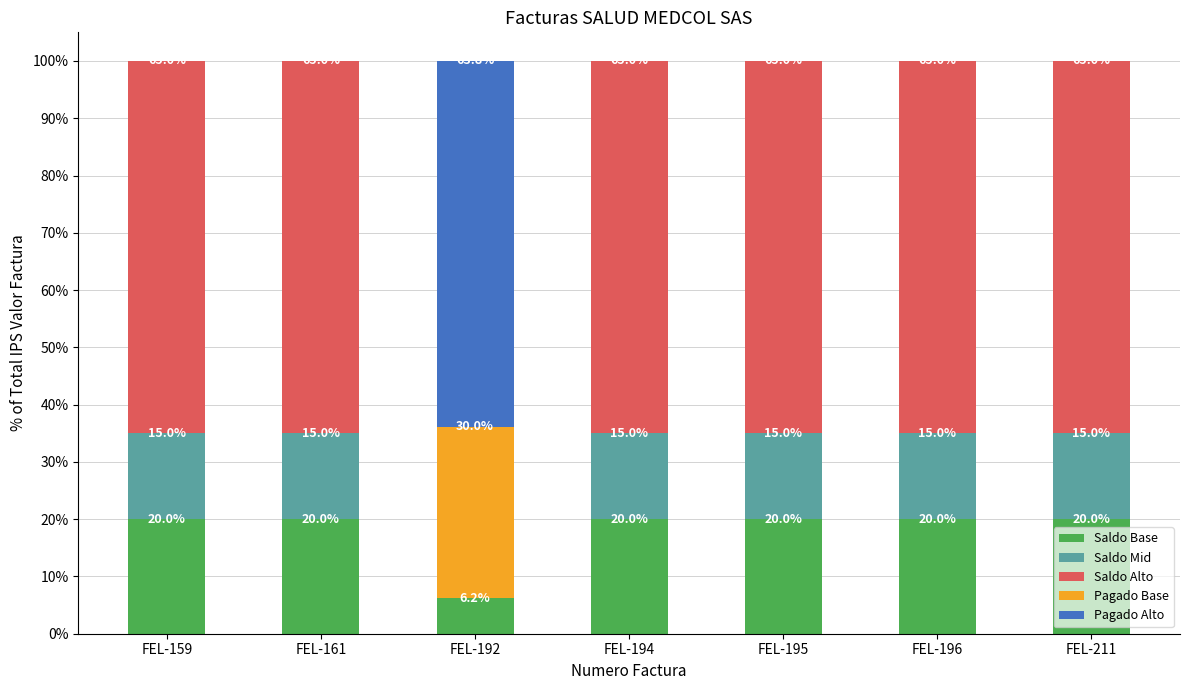

What is the highest value of the Saldo Base series?

20.0